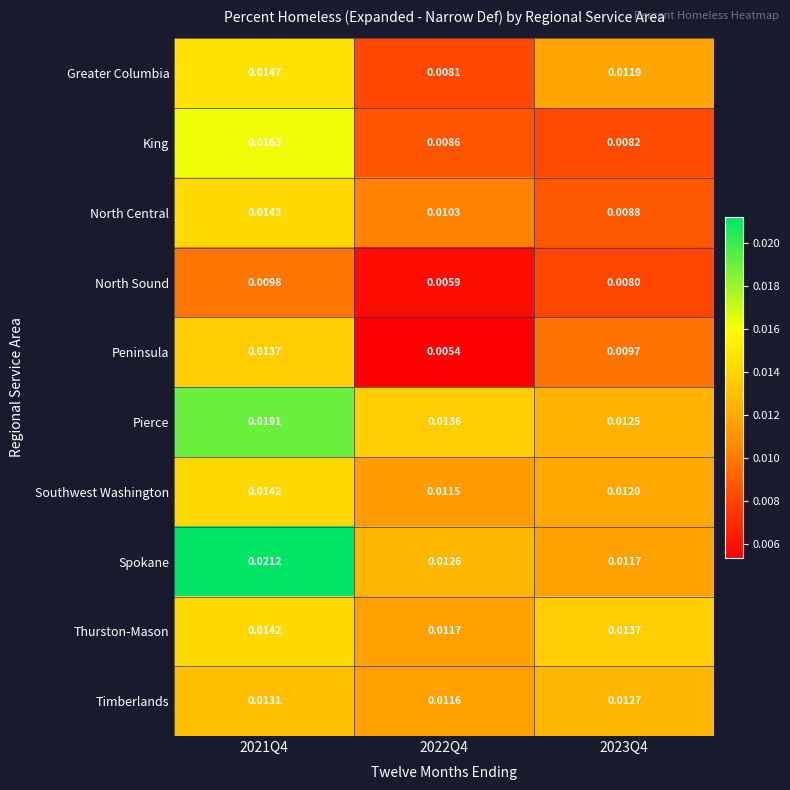

At 2022Q4, list the series in order from smallest to largest.

Peninsula, North Sound, Greater Columbia, King, North Central, Southwest Washington, Timberlands, Thurston-Mason, Spokane, Pierce